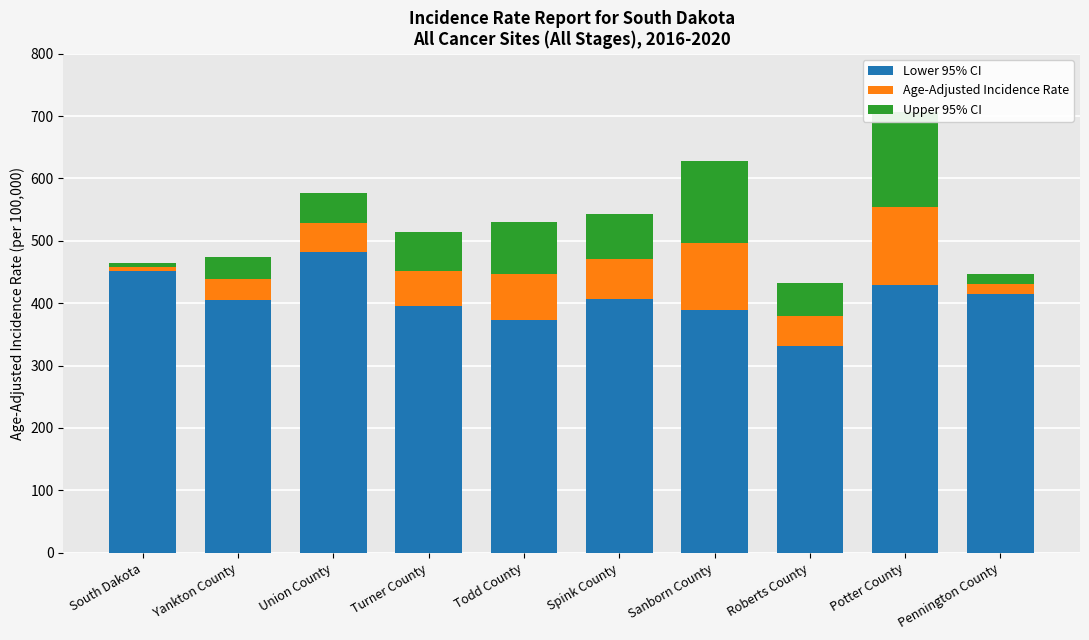

Is it true that Upper 95% CI equals 24.4 at Pennington County?

False